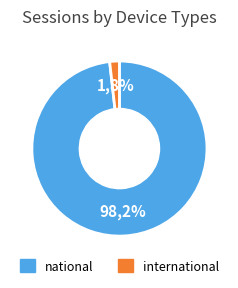

Rank the categories by value from lowest to highest.

international, national